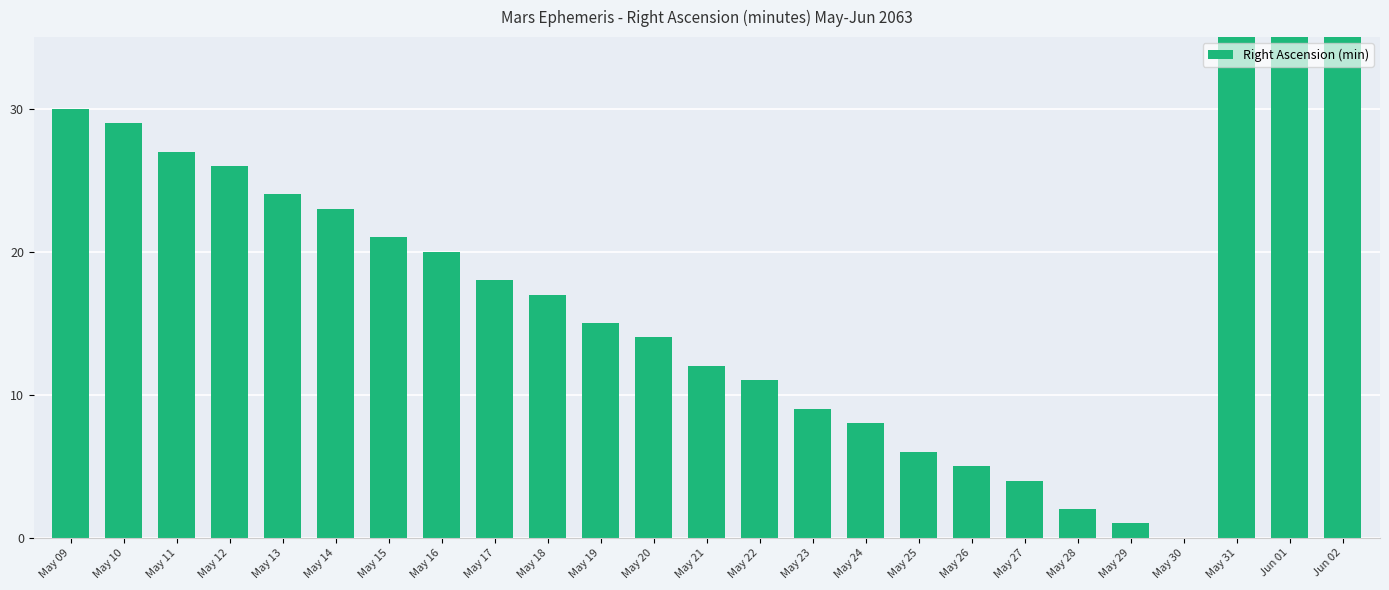

How many values are above zero?

24